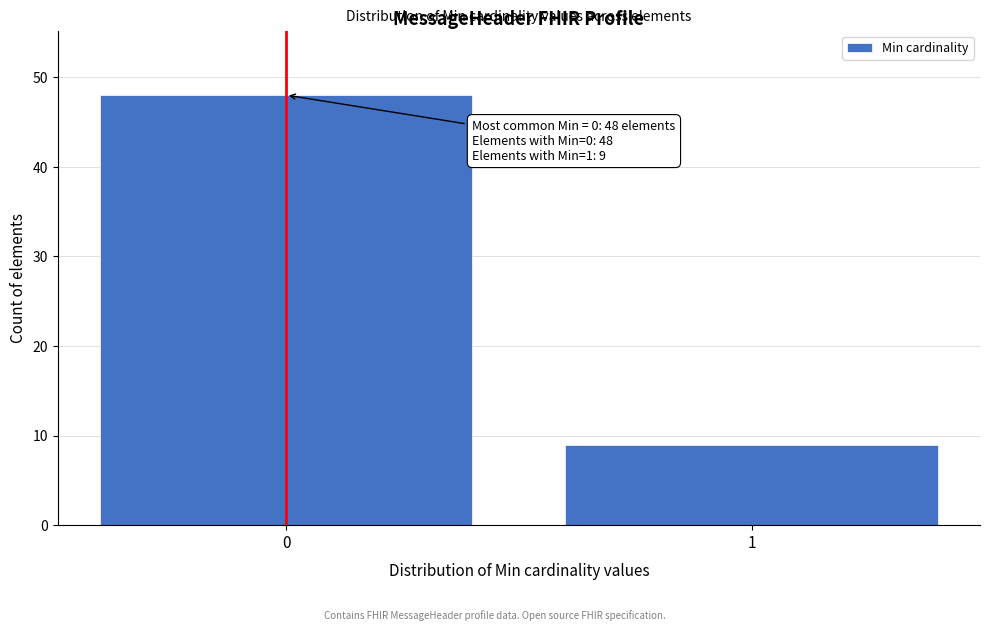

Reading right to left, list all the values displayed in this chart.

1=9	0=48